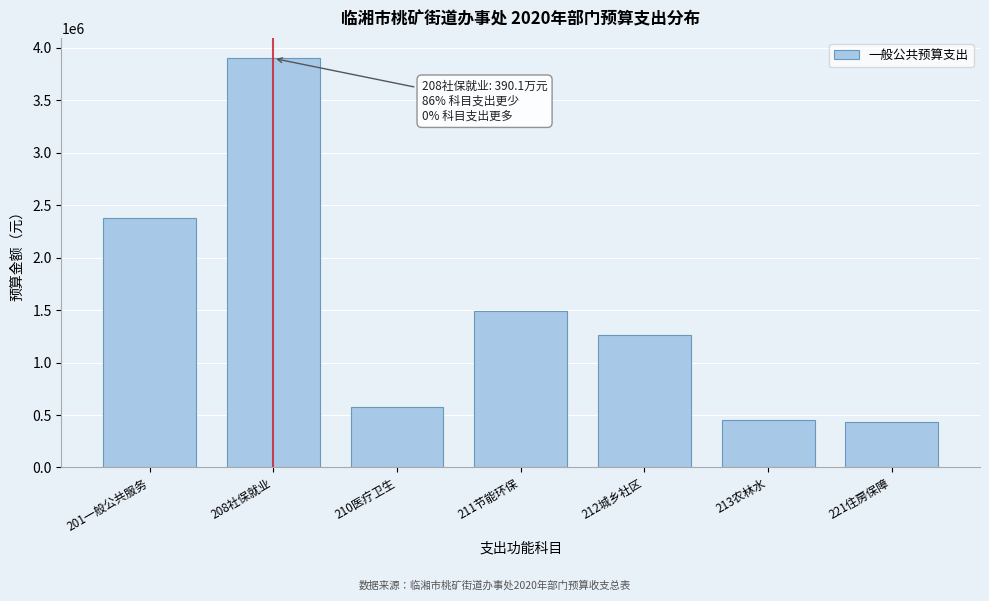

What is the change in value from 211节能环保 to 212城乡社区?

-225463.4